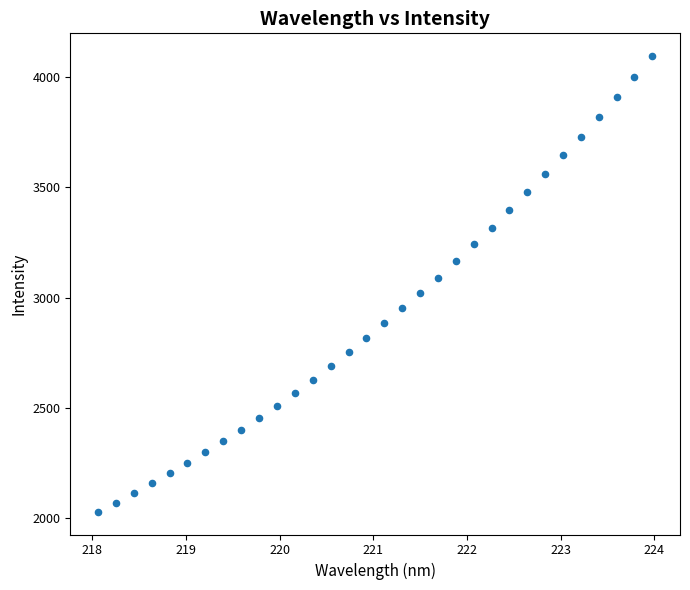

What is the range of Y values (max minus min)?

2065.9